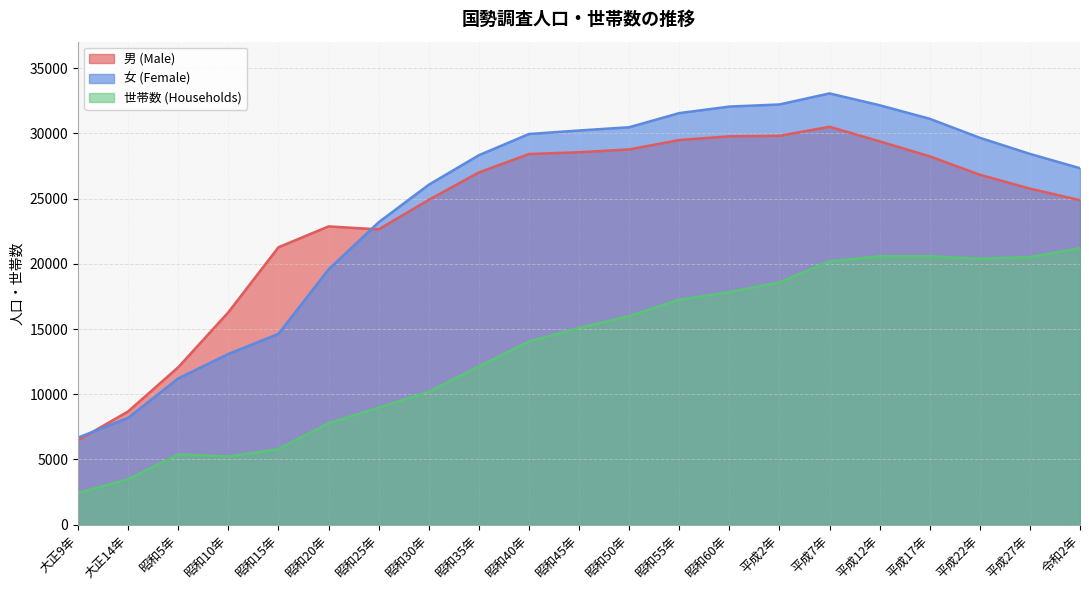

Is it true that 世帯数 (Households) equals 9749 at 令和2年?

False